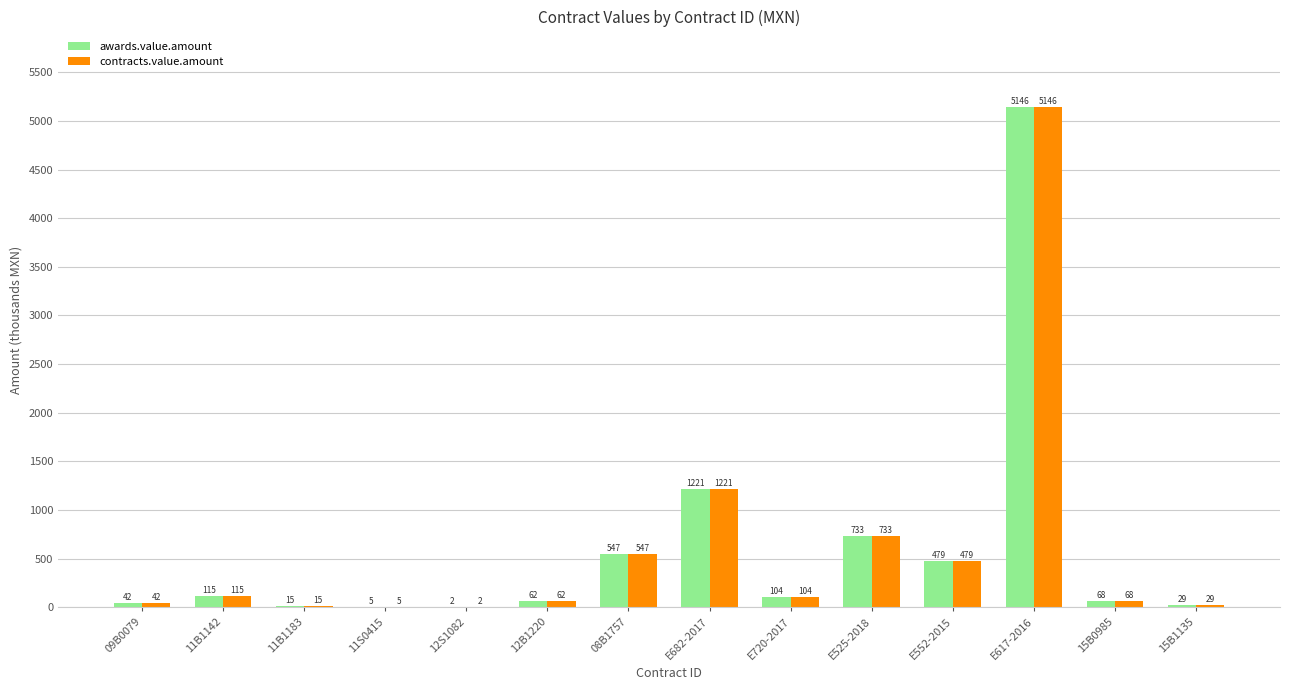

At which category is the sum across all series the highest?

E617-2016